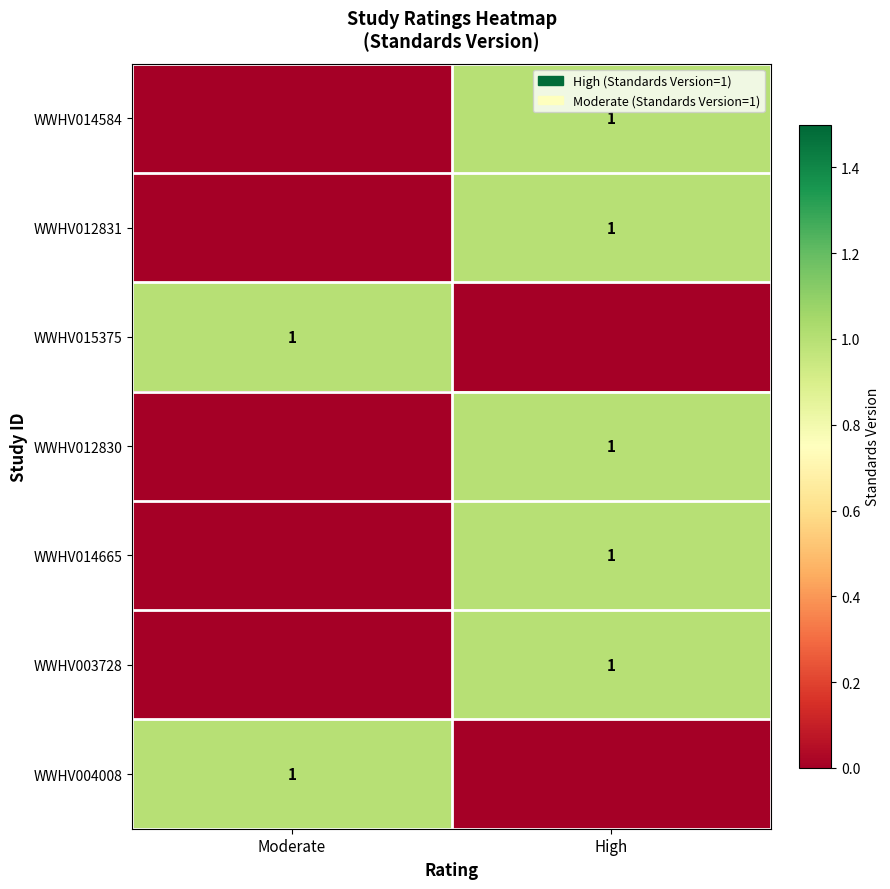

How many distinct data groups are displayed?

7